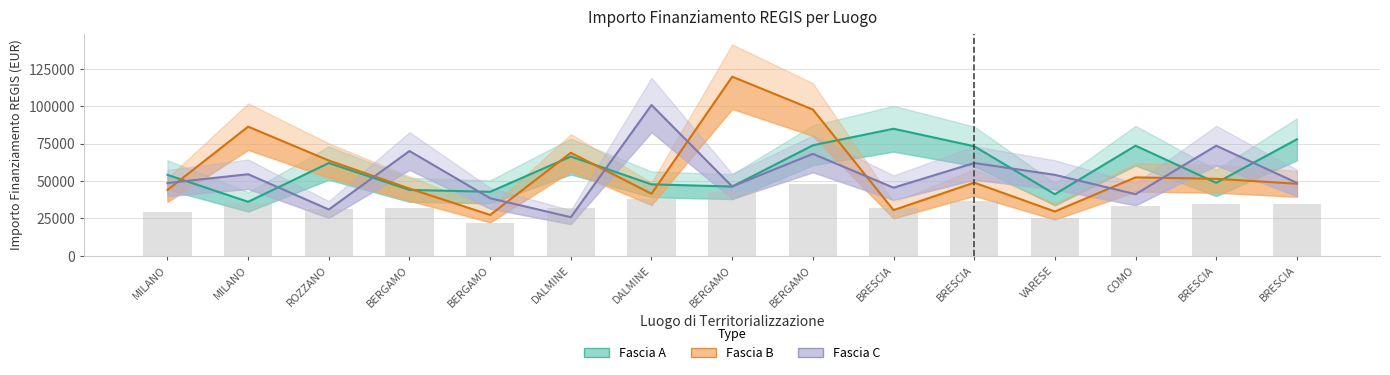

Which series has the largest range (max minus min)?

Fascia B